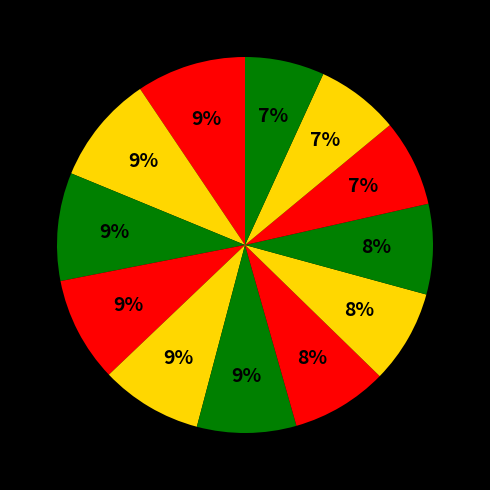

How many segments does this pie chart have?

12